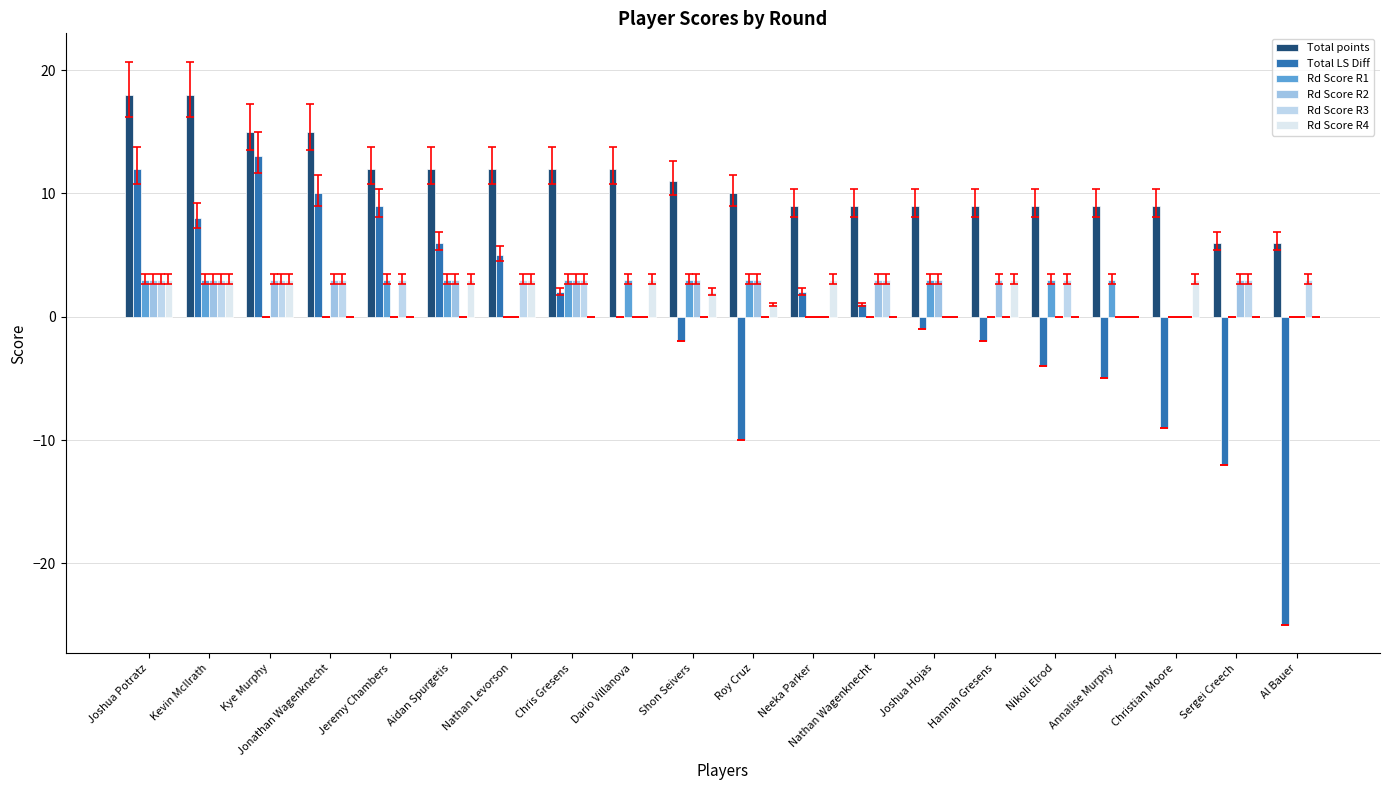

The Rd Score R1 series shows 0 at Sergei Creech. True or false?

True